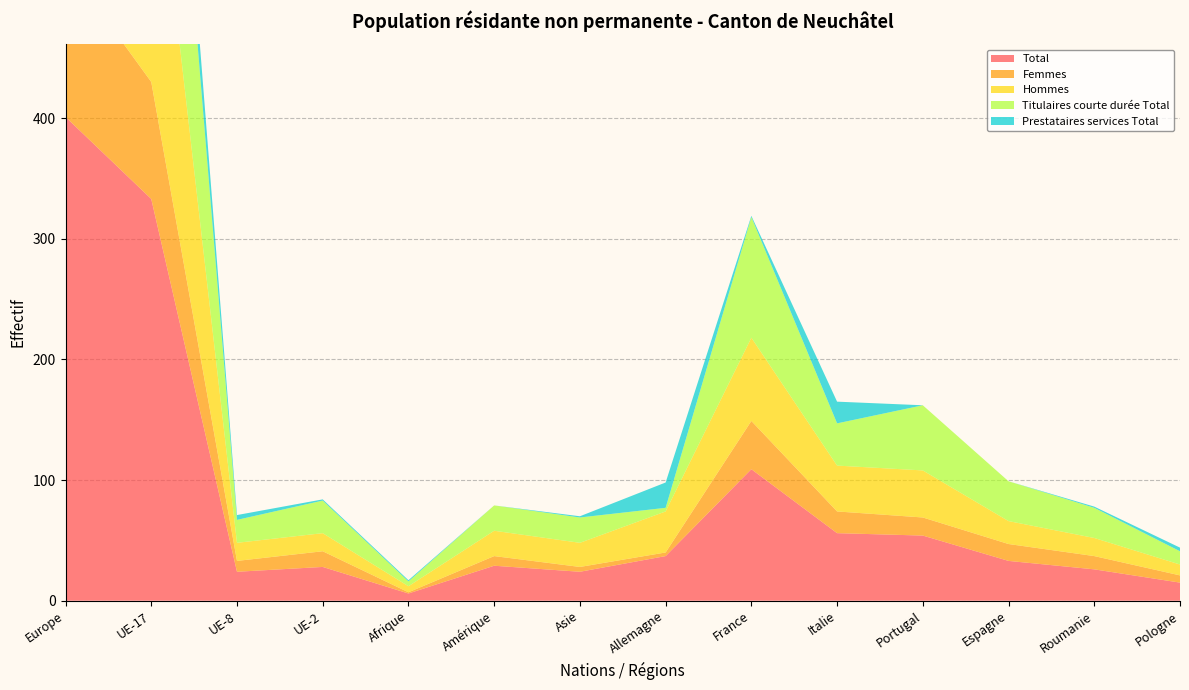

Reading left to right, list all the values displayed in this chart.

Total: Europe=401	UE-17=333	UE-8=24	UE-2=28	Afrique=6	Amérique=29	Asie=24	Allemagne=37	France=109	Italie=56	Portugal=54	Espagne=33	Roumanie=26	Pologne=15
Femmes: Europe=127	UE-17=97	UE-8=9	UE-2=13	Afrique=1	Amérique=8	Asie=4	Allemagne=3	France=40	Italie=18	Portugal=15	Espagne=14	Roumanie=11	Pologne=6
Hommes: Europe=274	UE-17=236	UE-8=15	UE-2=15	Afrique=5	Amérique=21	Asie=20	Allemagne=34	France=69	Italie=38	Portugal=39	Espagne=19	Roumanie=15	Pologne=9
Titulaires courte durée Total: Europe=320	UE-17=258	UE-8=19	UE-2=27	Afrique=4	Amérique=21	Asie=21	Allemagne=3	France=100	Italie=35	Portugal=54	Espagne=33	Roumanie=25	Pologne=11
Prestataires services Total: Europe=53	UE-17=48	UE-8=4	UE-2=1	Afrique=1	Amérique=0	Asie=1	Allemagne=21	France=1	Italie=18	Portugal=0	Espagne=0	Roumanie=1	Pologne=3